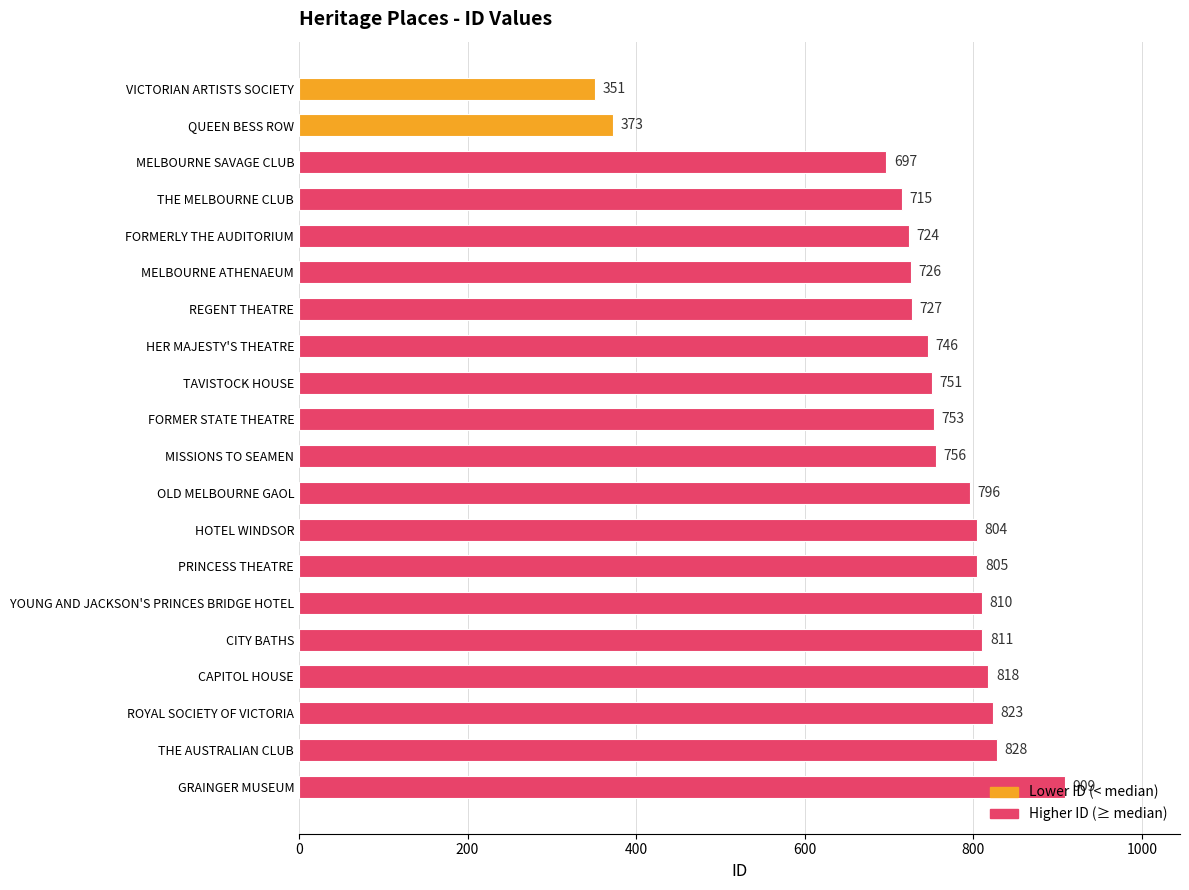

Where is the data nearest to the value 630?

MELBOURNE SAVAGE CLUB